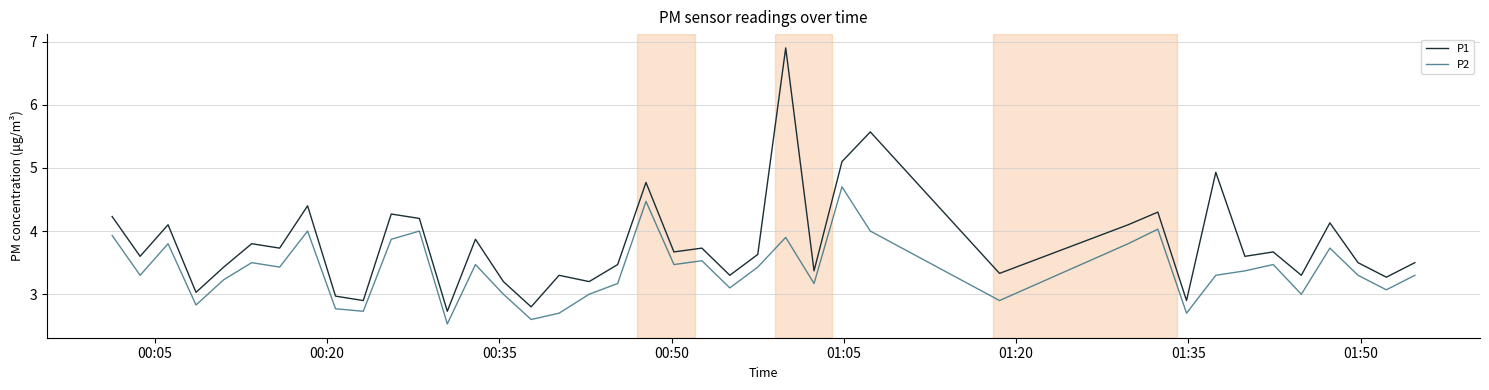

What is the minimum value shown in the chart?

2.5